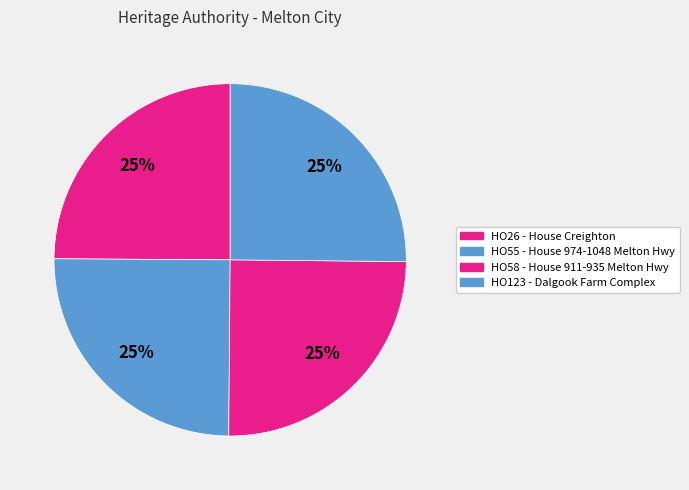

What percentage do HO55 - House 974-1048 Melton Hwy and HO58 - House 911-935 Melton Hwy together represent?

49.9%